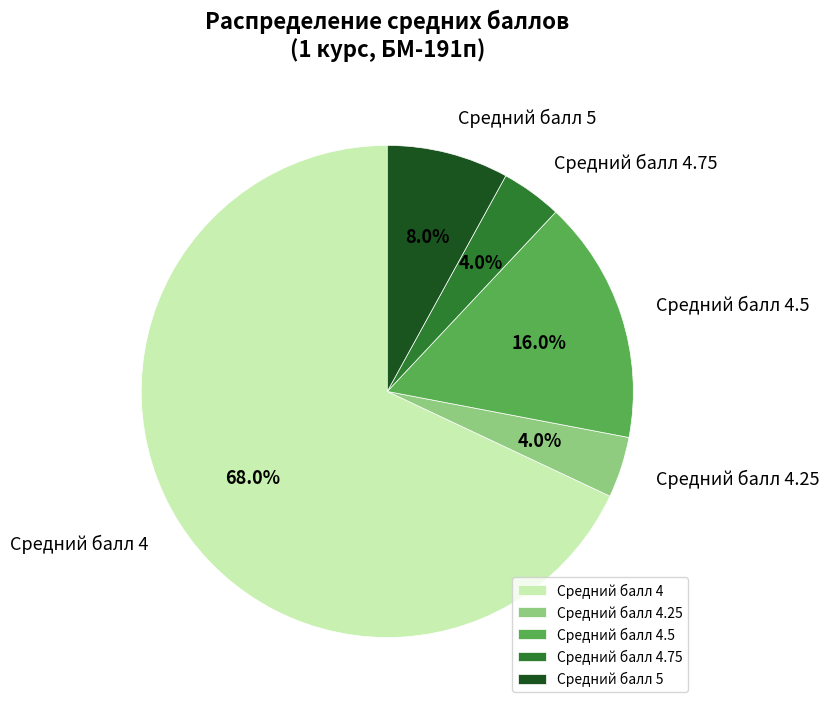

Count the number of slices in the pie.

5